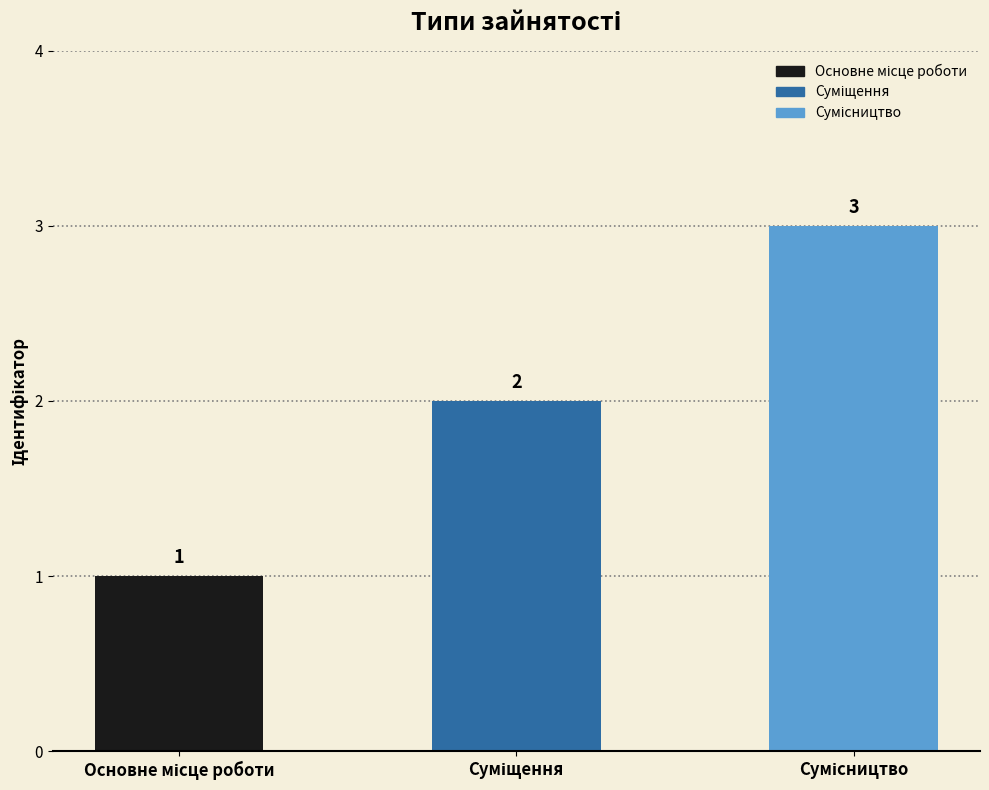

How many values are below 2?

1